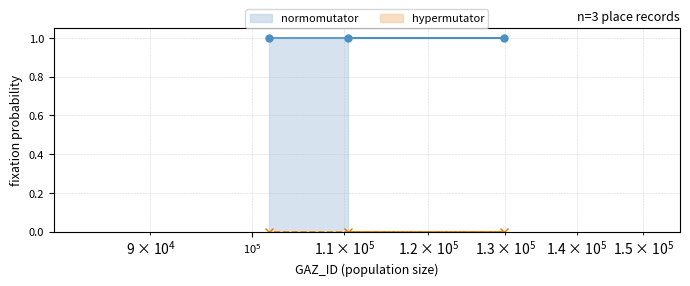

Rank the series by their maximum value, from lowest to highest.

hypermutator, normomutator